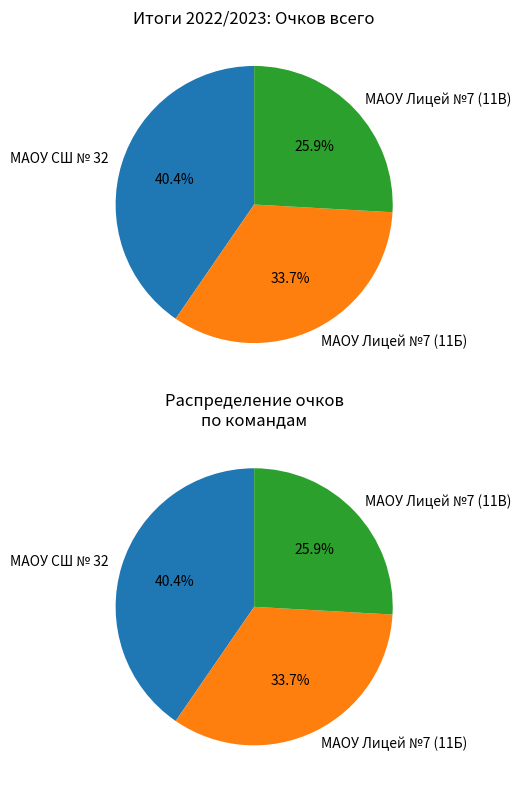

What is the smallest slice in the pie chart?

МАОУ Лицей №7 (11В)